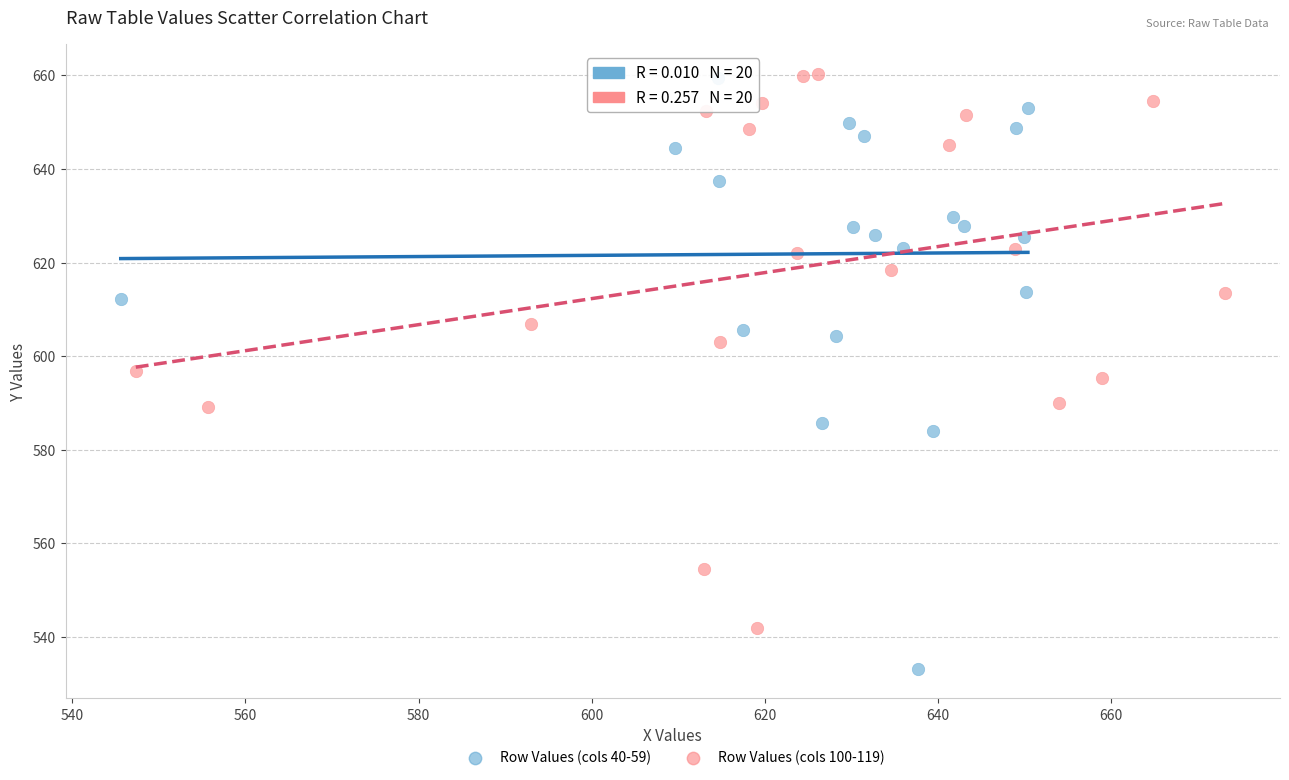

Which series has the widest spread of Y values?

Row Values (cols 40-59)